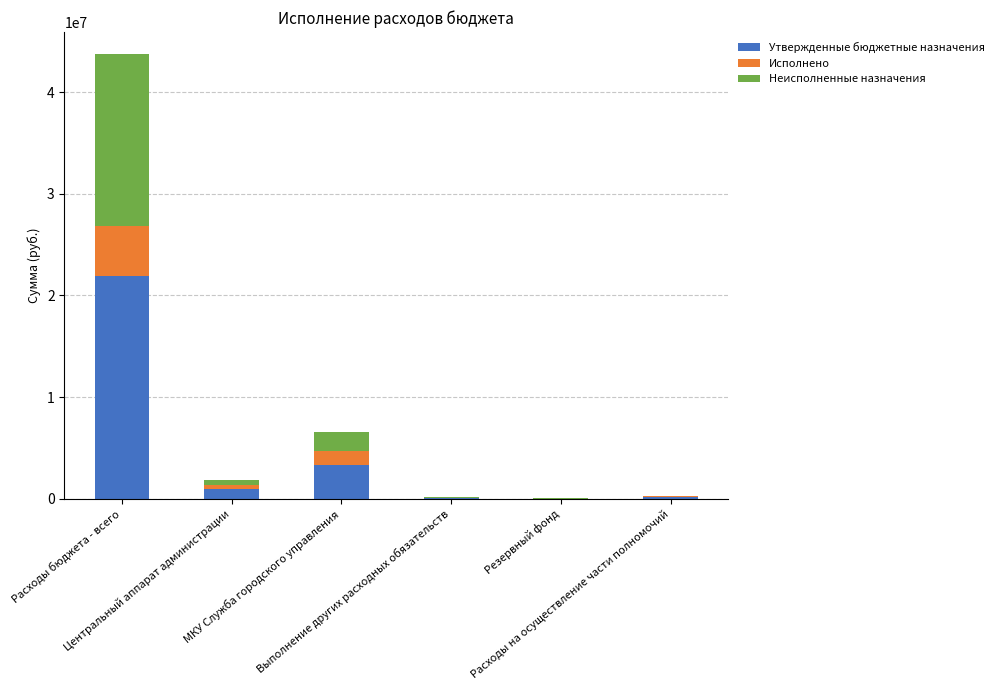

What is the maximum value for Утвержденные бюджетные назначения?

21866600.0